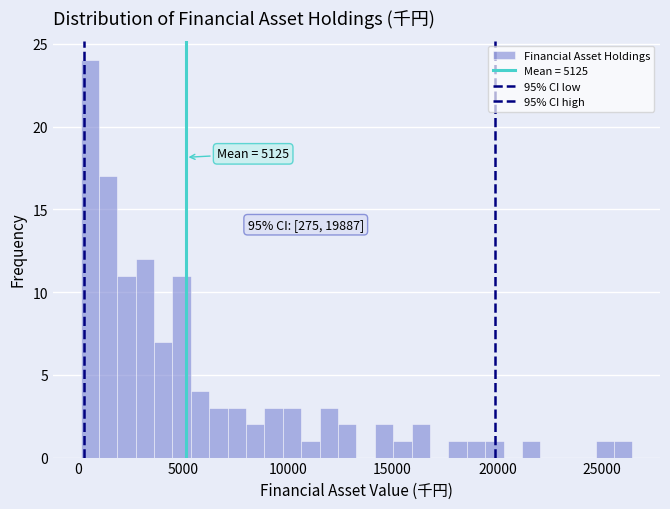

Around what value on the x-axis is the tallest bar? Give the approximate position of its centre, as read against the axis.

500